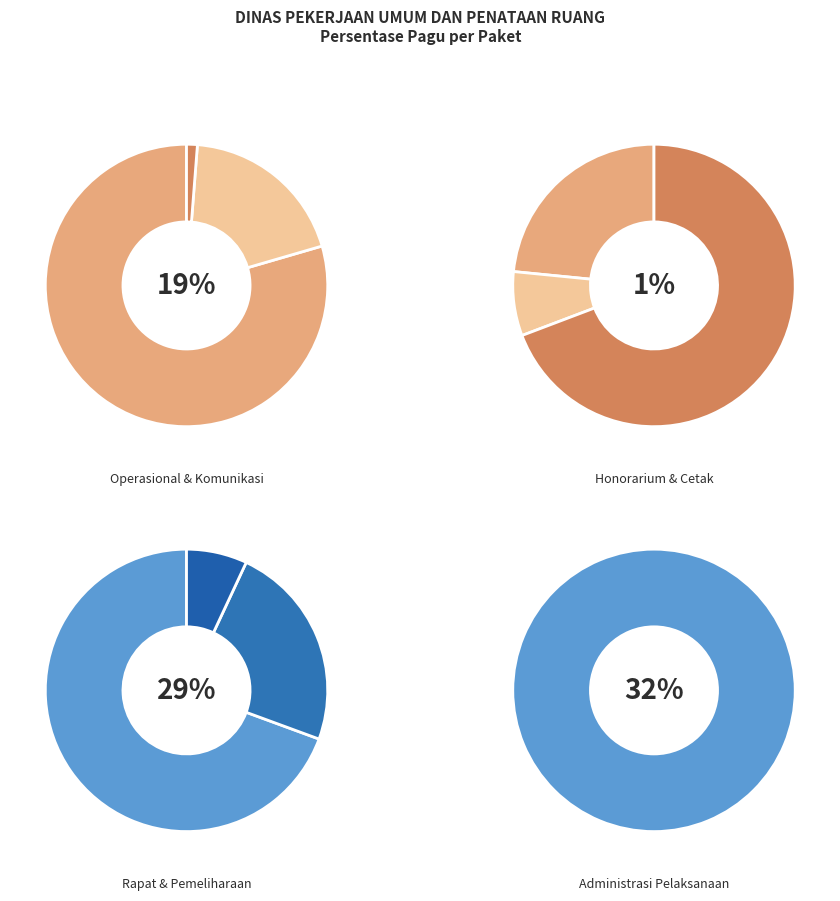

The Penyelenggaraan Rapat Koordinasi slice represents 35% of the pie. True or false?

False